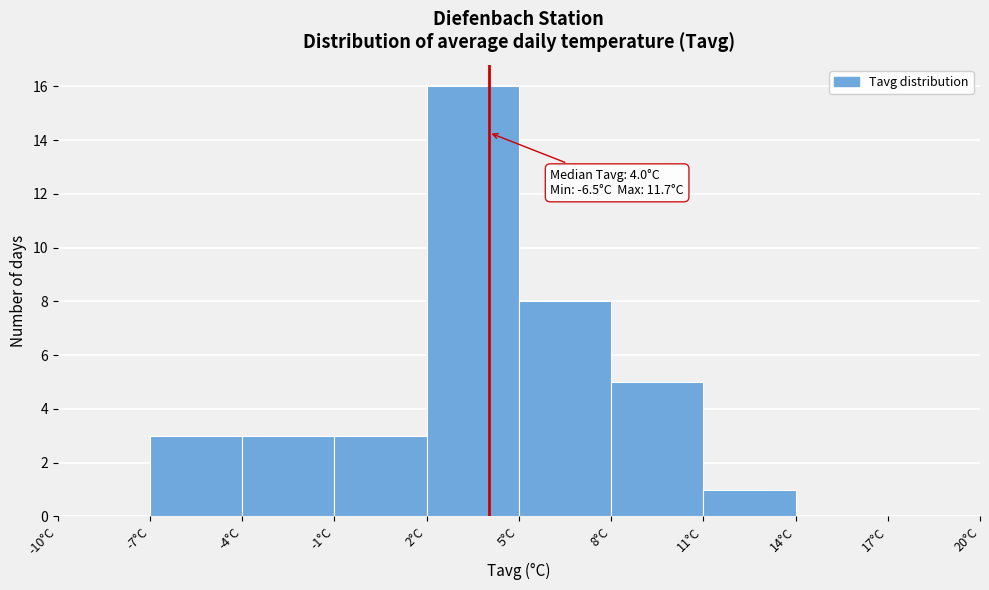

Over which range of the x-axis is the bar tallest?

2 to 5